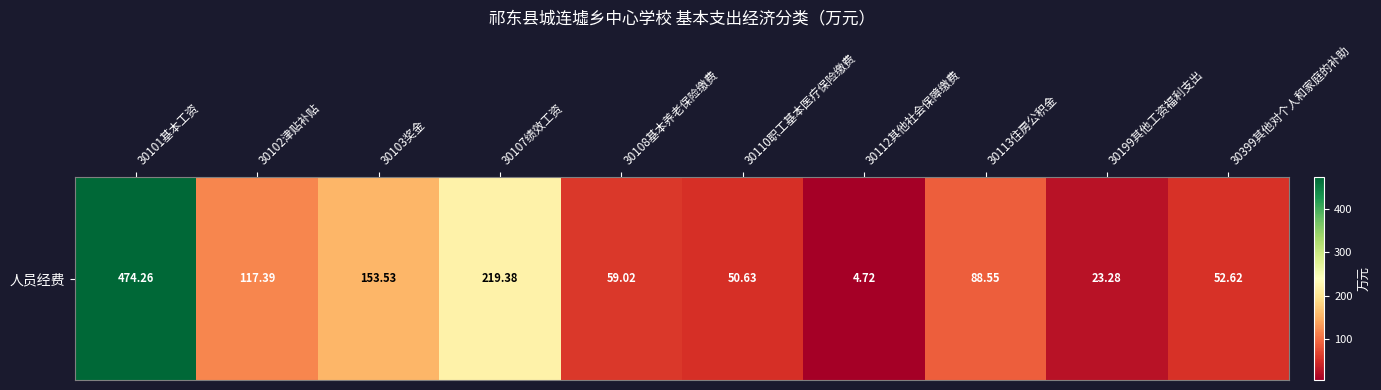

What is the ratio of the value at 30399其他对个人和家庭的补助 to the value at 30103奖金?

0.3